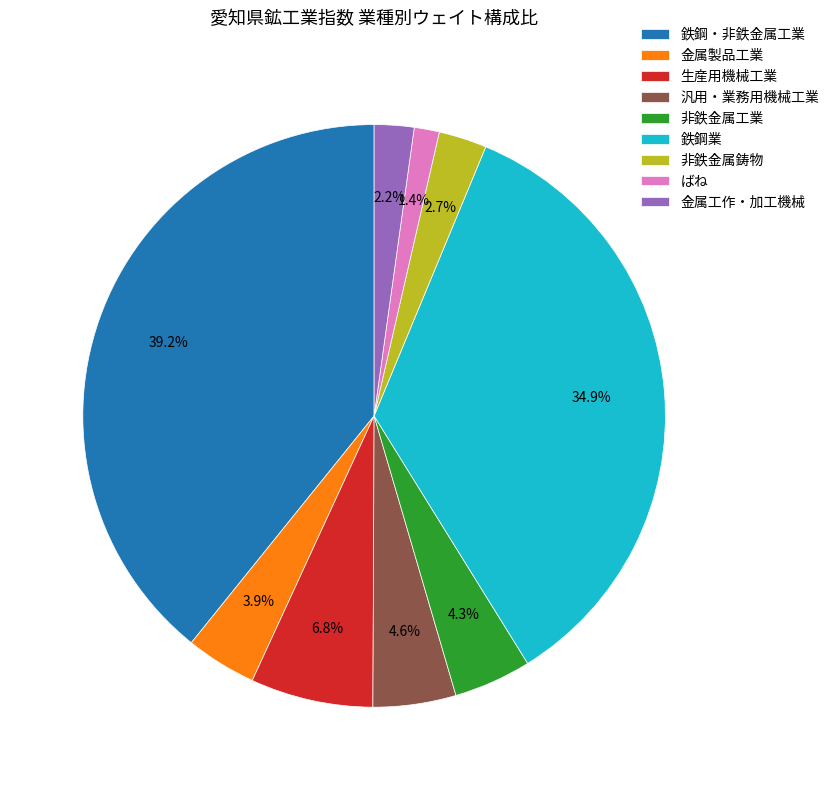

What is the ratio of the value at 鉄鋼・非鉄金属工業 to the value at 生産用機械工業?

5.8